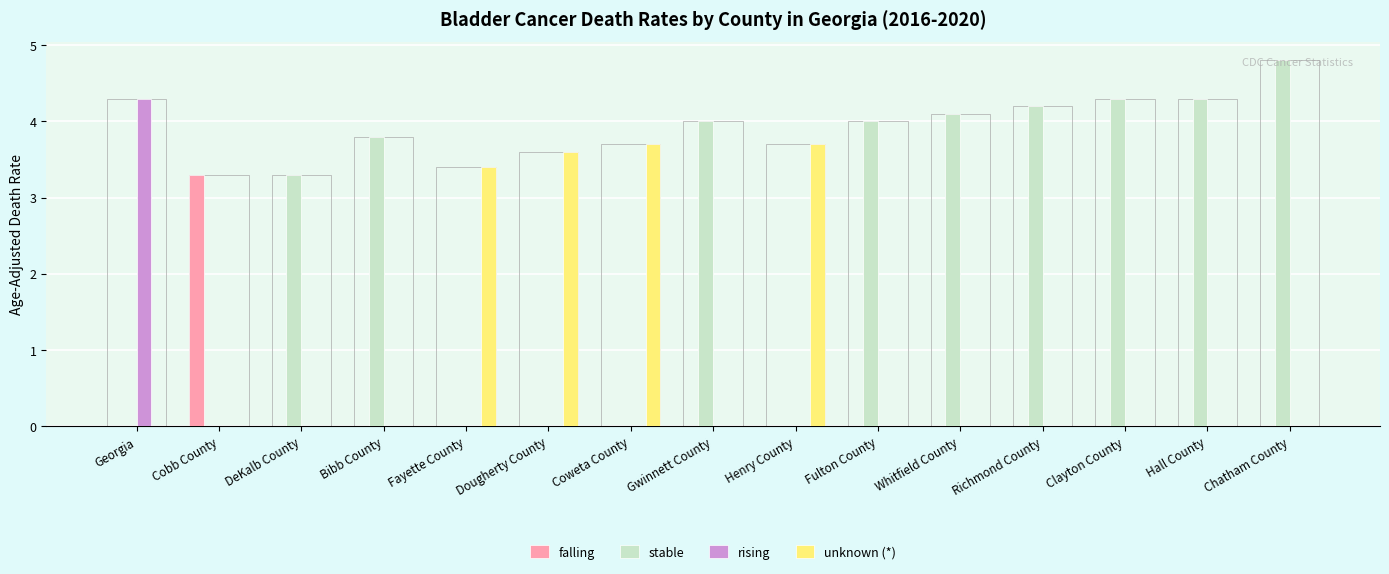

Which series has the widest spread of values?

stable